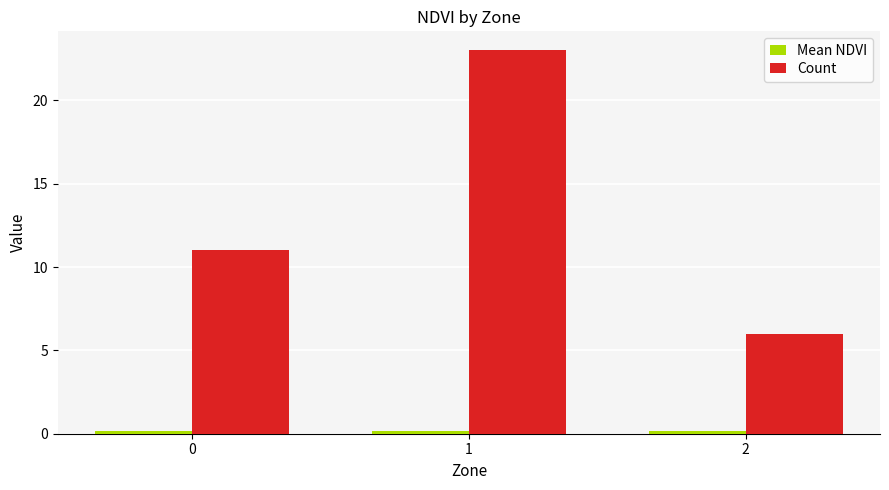

True or false: Count has a value of 23.0 at 1.

True